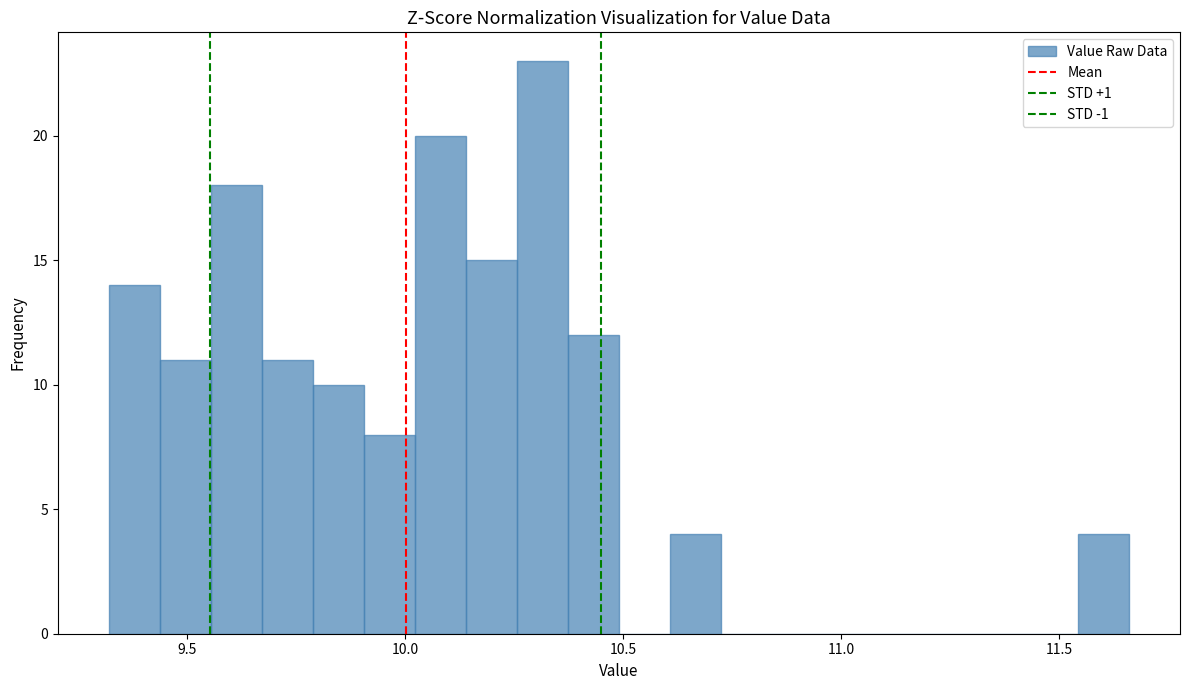

Read against the x-axis, roughly where is the centre of the tallest bar?

10.30